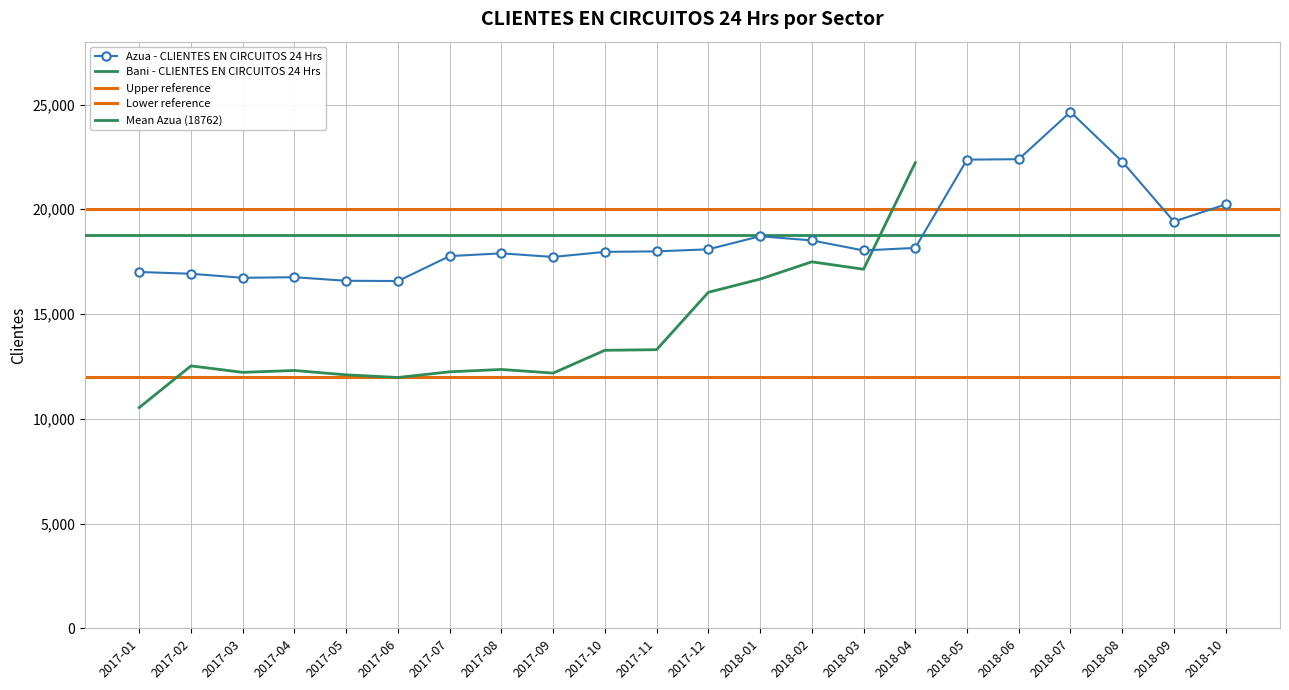

Count the number of categories in the chart.

22